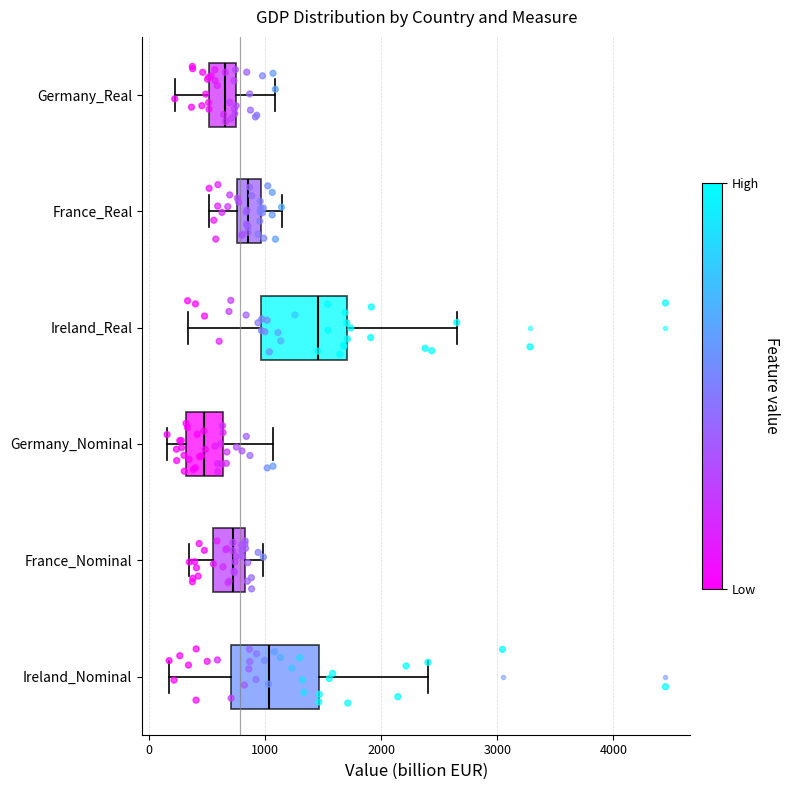

Reading bottom to top, transcribe this box plot: for each box, give where its median line is, the range the box spans, and where its two whiskers end, as read against the x-axis. The values are not printed on the chart, so give them approximately, as read against the axis.

Ireland_Nominal: median 1000, box 700 to 1500, whiskers 200 to 2400
France_Nominal: median 700, box 600 to 800, whiskers 300 to 1000
Germany_Nominal: median 500, box 300 to 600, whiskers 200 to 1100
Ireland_Real: median 1500, box 1000 to 1700, whiskers 300 to 2600
France_Real: median 900, box 800 to 1000, whiskers 500 to 1100
Germany_Real: median 700 (inside the box), box 500 to 700, whiskers 200 to 1100